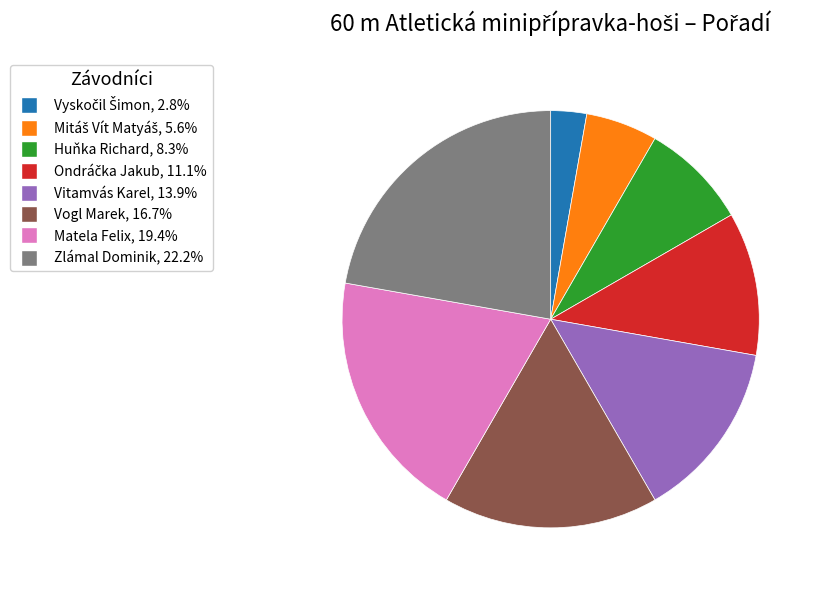

What is the largest slice in the pie chart?

Zlámal Dominik